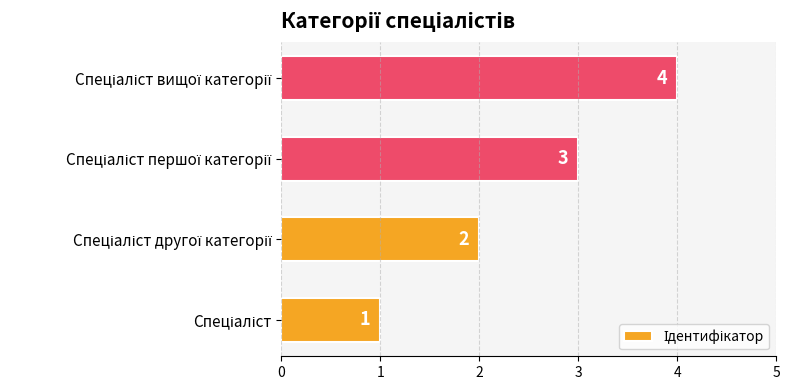

What is the greatest value displayed?

4